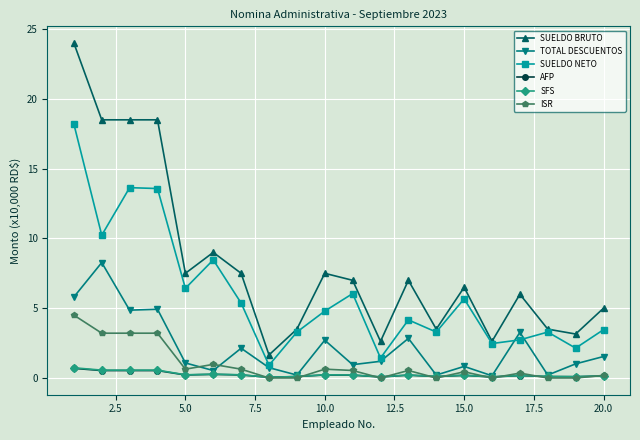

Which series has the largest total across all categories?

SUELDO BRUTO